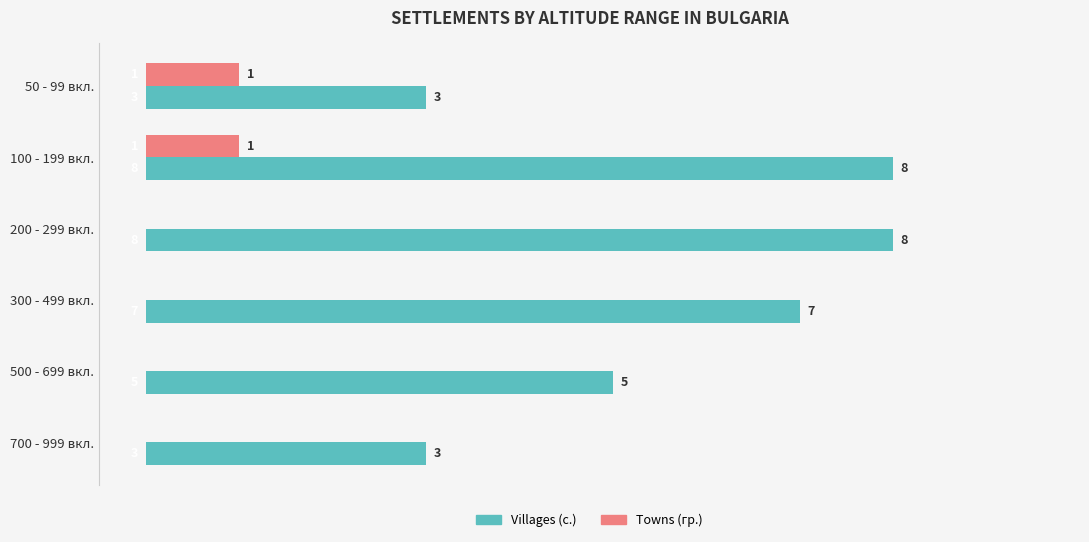

True or false: Villages (с.) has a value of 8 at 200 - 299 вкл..

True